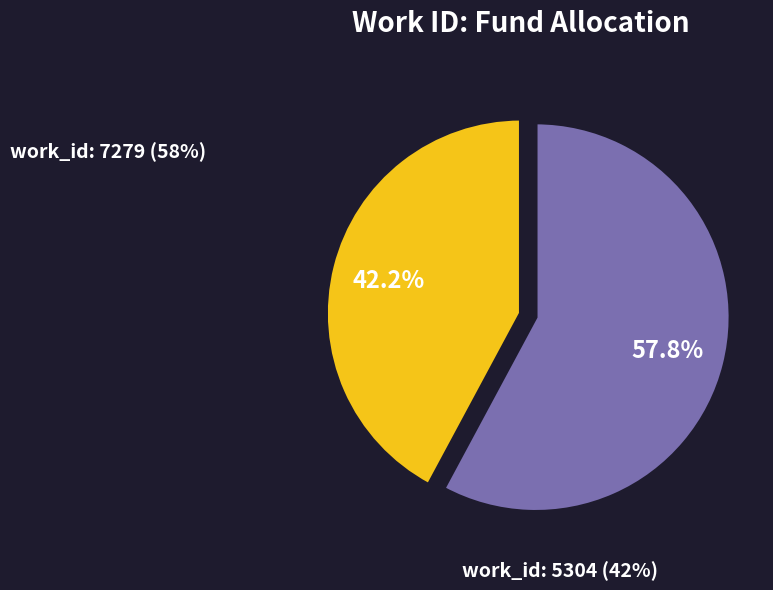

To the nearest percent, what percentage of the pie is work_id: 7279?

58%